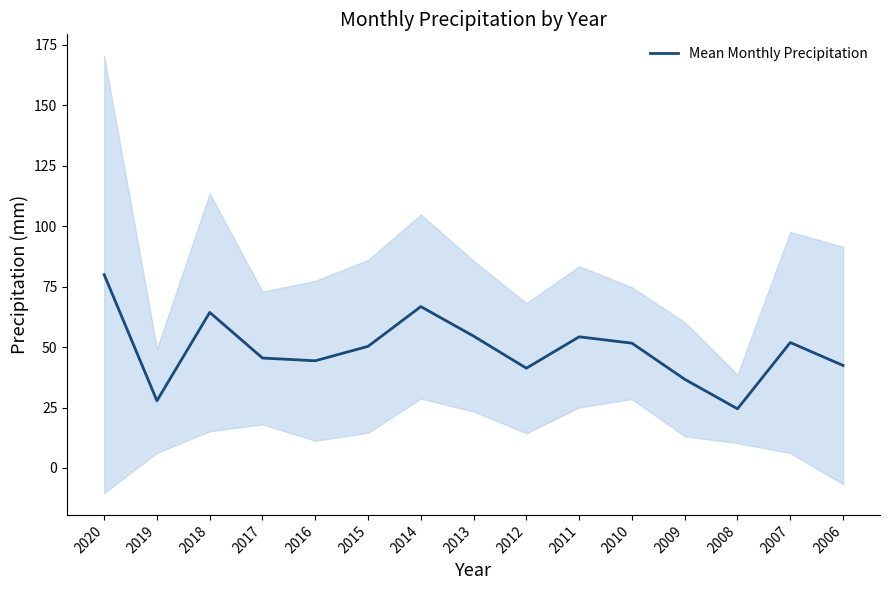

What is the greatest value displayed?

80.0